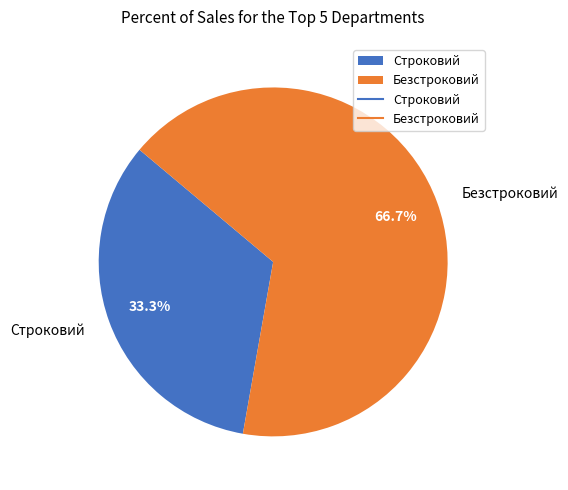

True or false: Безстроковий accounts for 56% of the total.

False